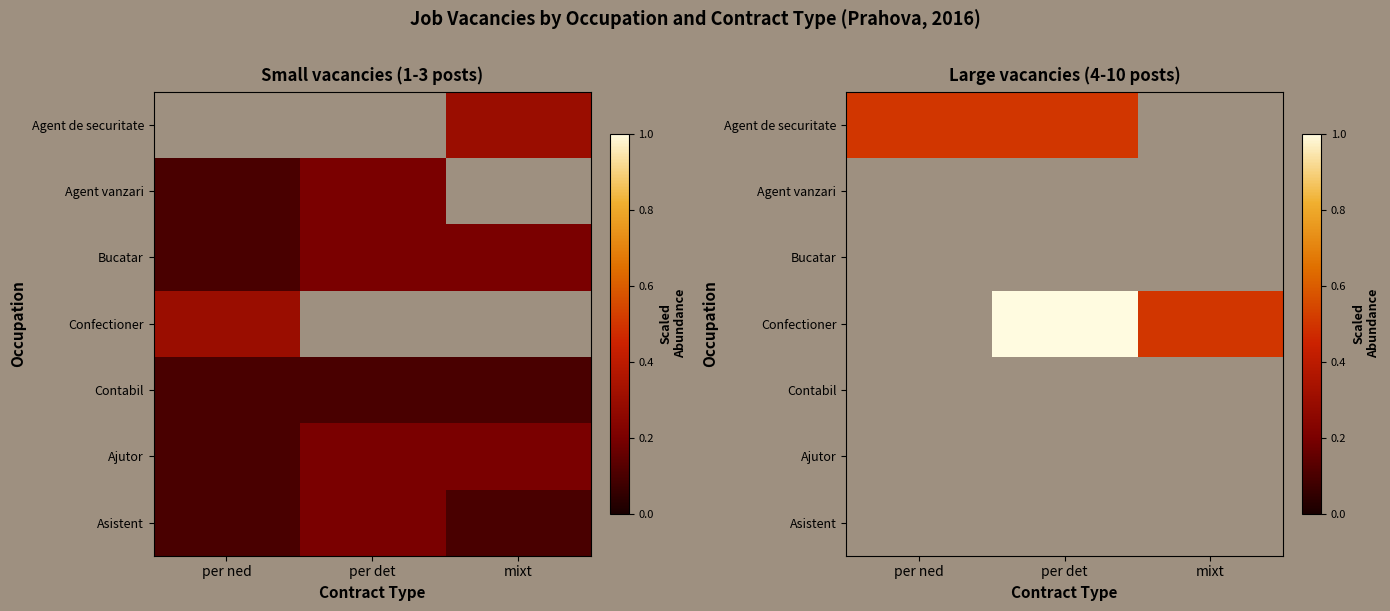

Which label corresponds to the largest value in the chart?

per det